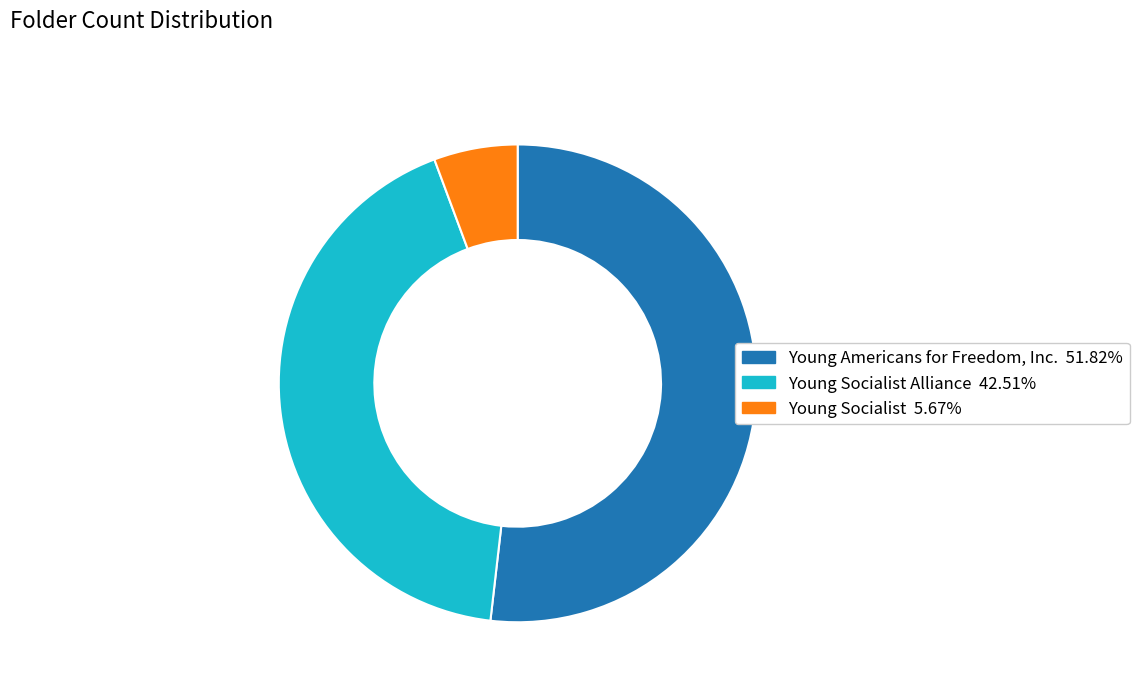

How many slices are in this pie chart?

3